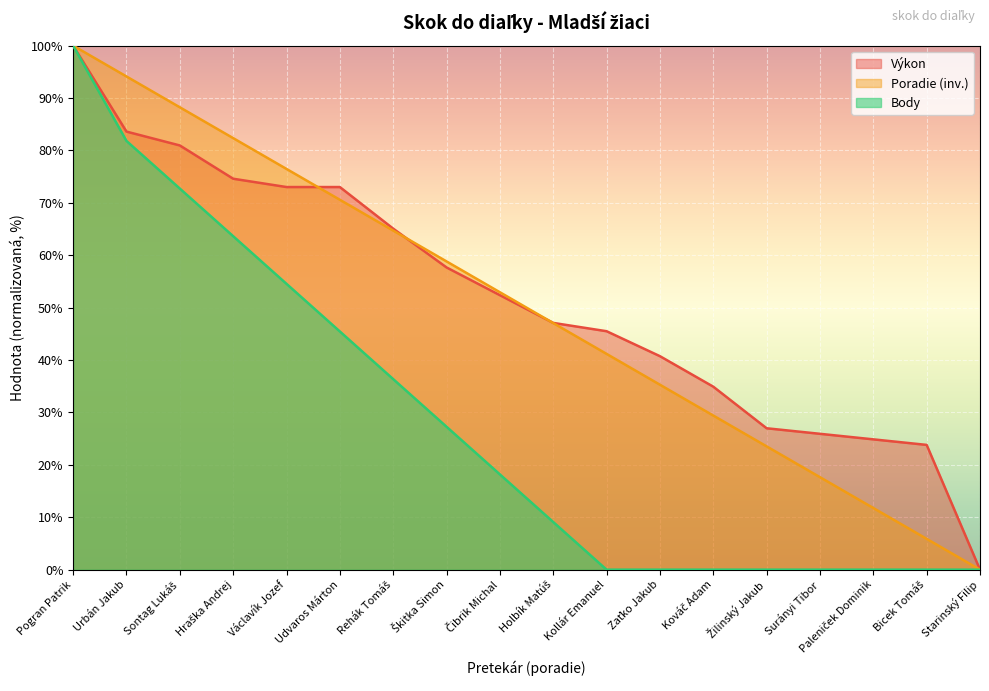

Which series has the largest total across all categories?

Výkon